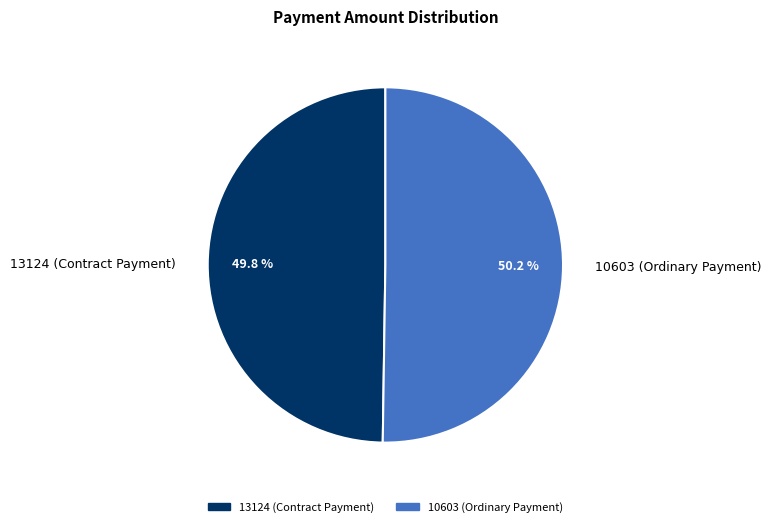

Count the number of slices in the pie.

2